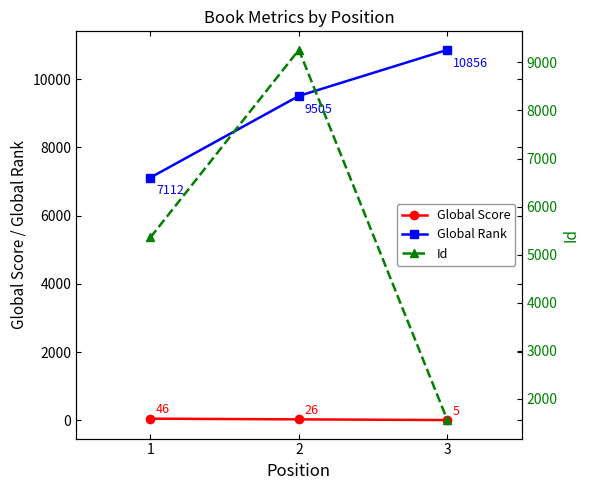

At which label does Global Rank reach its minimum?

1